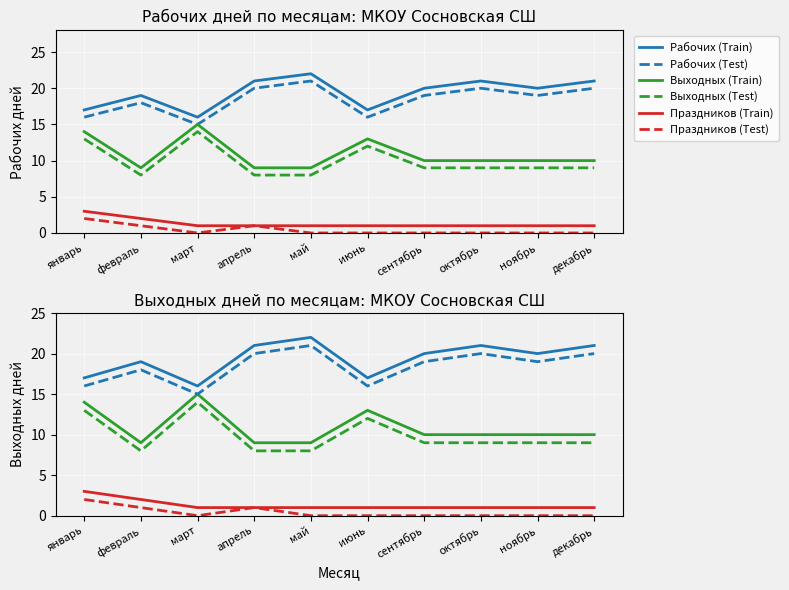

Reading left to right, transcribe all the data shown in this chart.

Рабочих (Train): 17	19	16	21	22	17	20	21	20	21
Рабочих (Test): 16	18	15	20	21	16	19	20	19	20
Выходных (Train): 14	9	15	9	9	13	10	10	10	10
Выходных (Test): 13	8	14	8	8	12	9	9	9	9
Праздников (Train): 3	2	1	1	1	1	1	1	1	1
Праздников (Test): 2	1	0	1	0	0	0	0	0	0